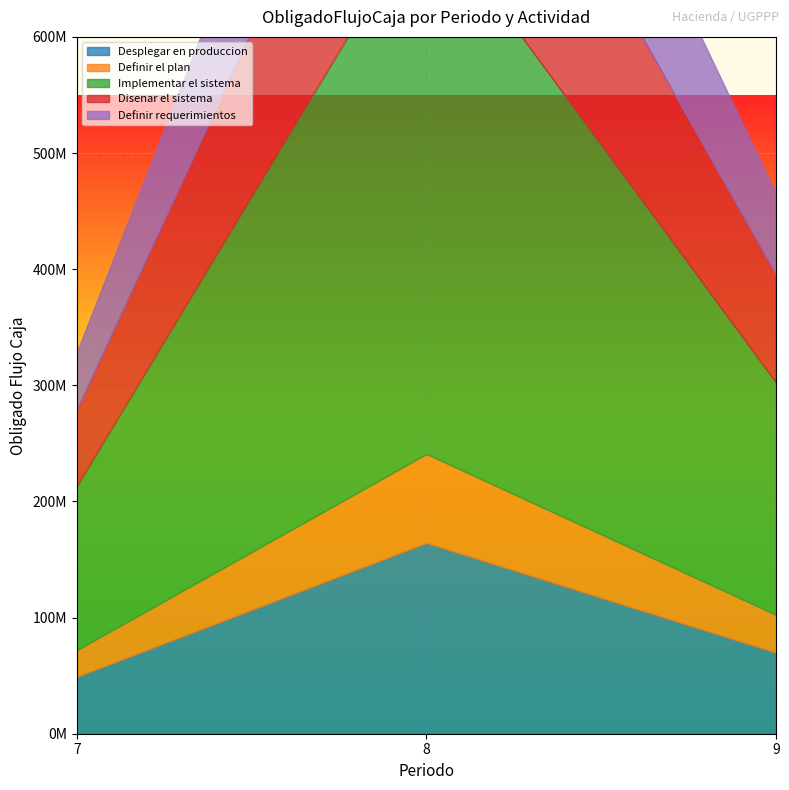

What is the maximum value shown in the chart?

470851472.1